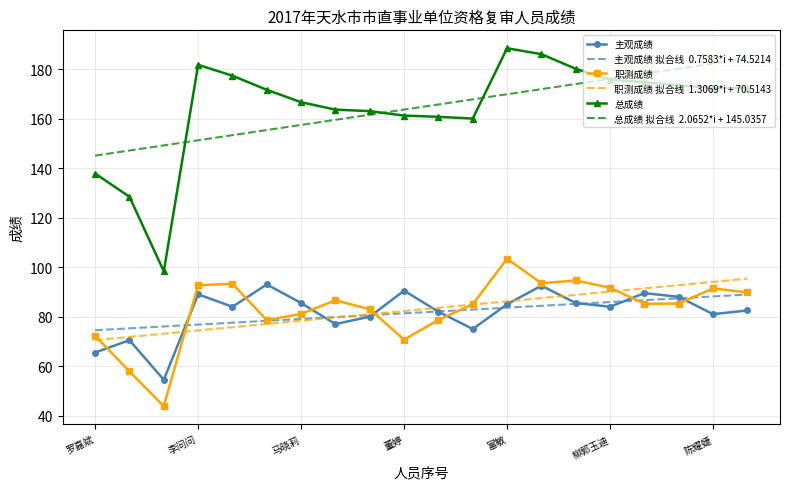

What is the greatest value displayed?

188.4